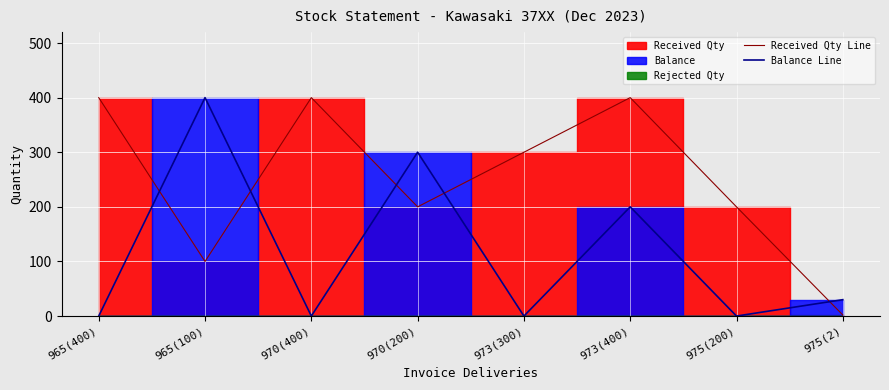

What is the total value across all series at 965(400)?

400